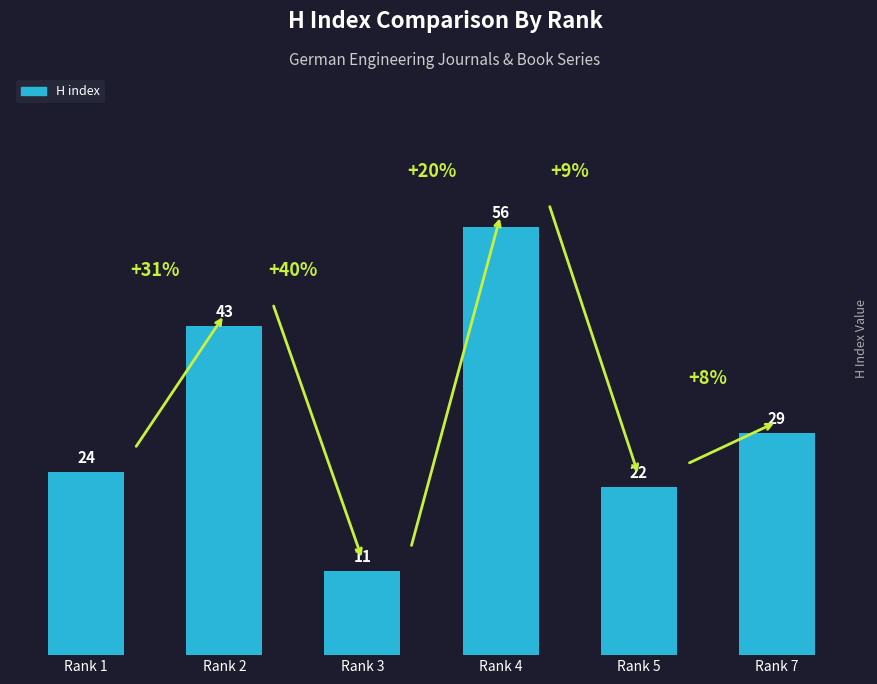

Which has a higher value, Rank 3 or Rank 7?

Rank 7